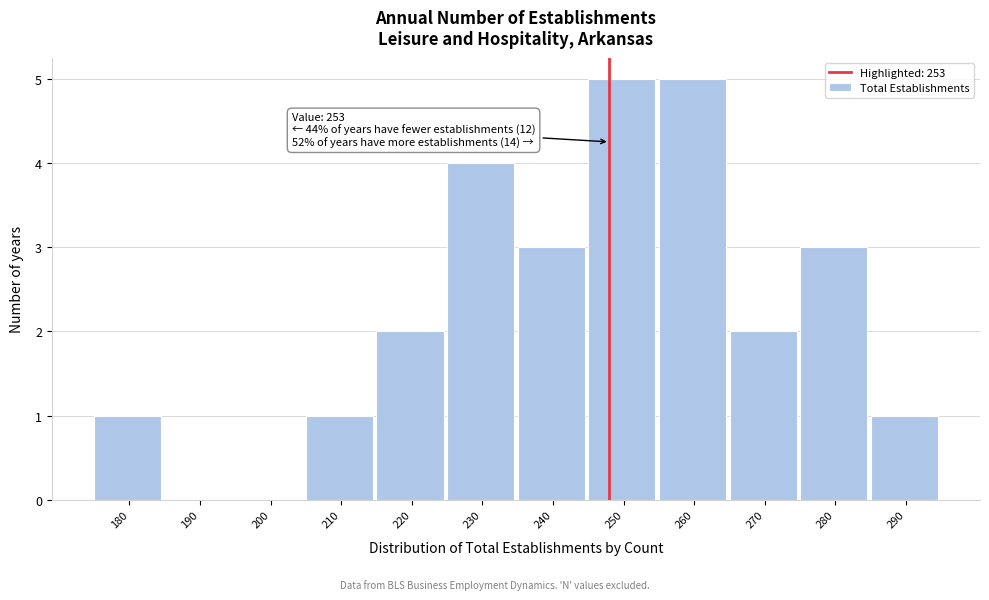

Reading right to left, list all the values displayed in this chart.

290=1	280=3	270=2	260=5	250=5	240=3	230=4	220=2	210=1	200=0	190=0	180=1